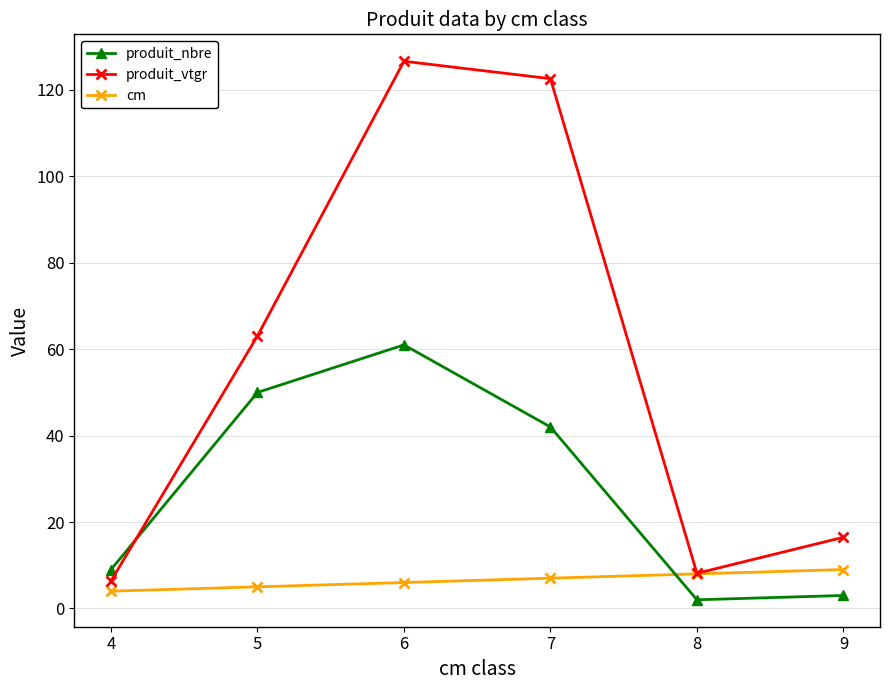

What is the value of the produit_vtgr point at the 3rd from the left?

126.7